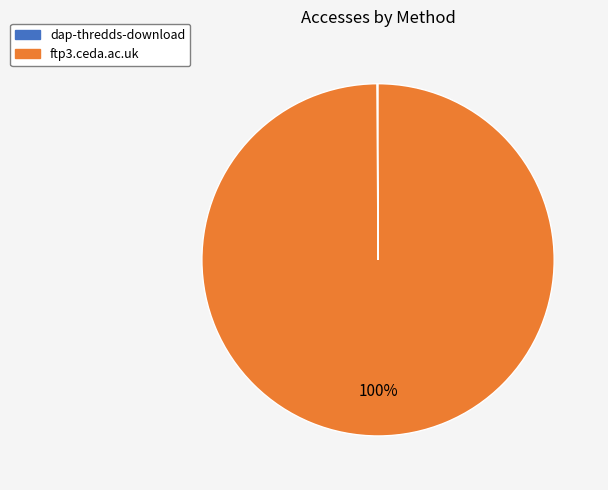

Which slice represents more than half of the pie?

ftp3.ceda.ac.uk